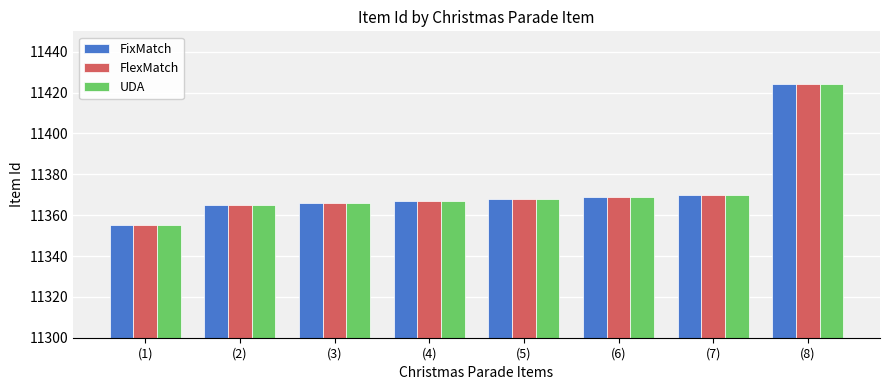

At which category is the sum across all series the highest?

(8)